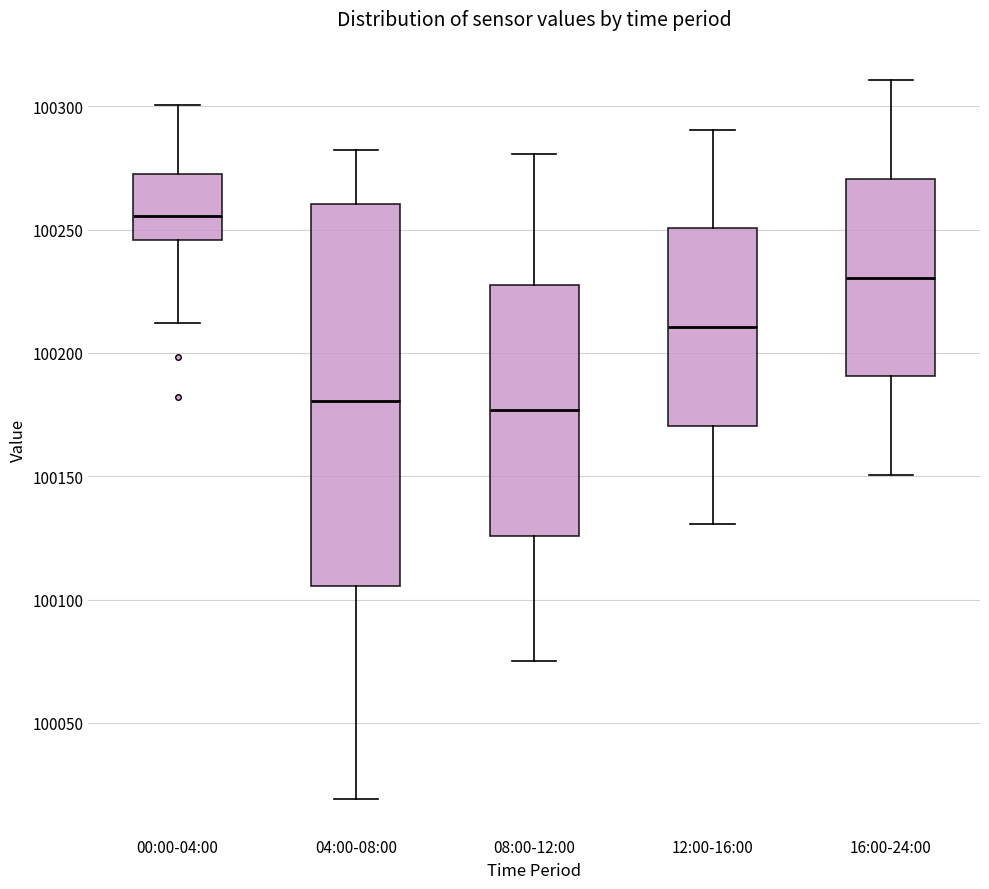

Reading left to right, transcribe this box plot: for each box, give where its median line is, the range the box spans, and where its two whiskers end, as read against the y-axis. The values are not printed on the chart, so give them approximately, as read against the axis.

00:00-04:00: median 100255, box 100245 to 100270, whiskers 100210 to 100300
04:00-08:00: median 100180, box 100105 to 100260, whiskers 100020 to 100280
08:00-12:00: median 100175, box 100125 to 100230, whiskers 100075 to 100280
12:00-16:00: median 100210, box 100170 to 100250, whiskers 100130 to 100290
16:00-24:00: median 100230, box 100190 to 100270, whiskers 100150 to 100310